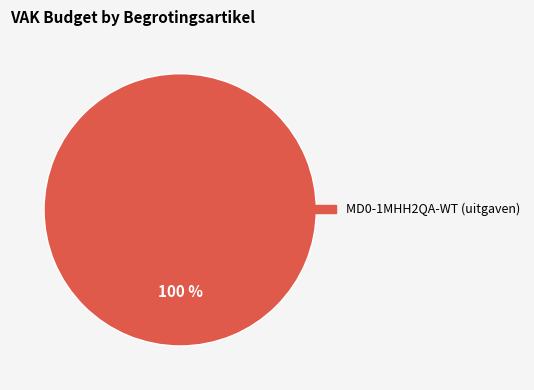

Is MD0-1MHH2QA-WT (uitgaven) the majority of the pie?

Yes